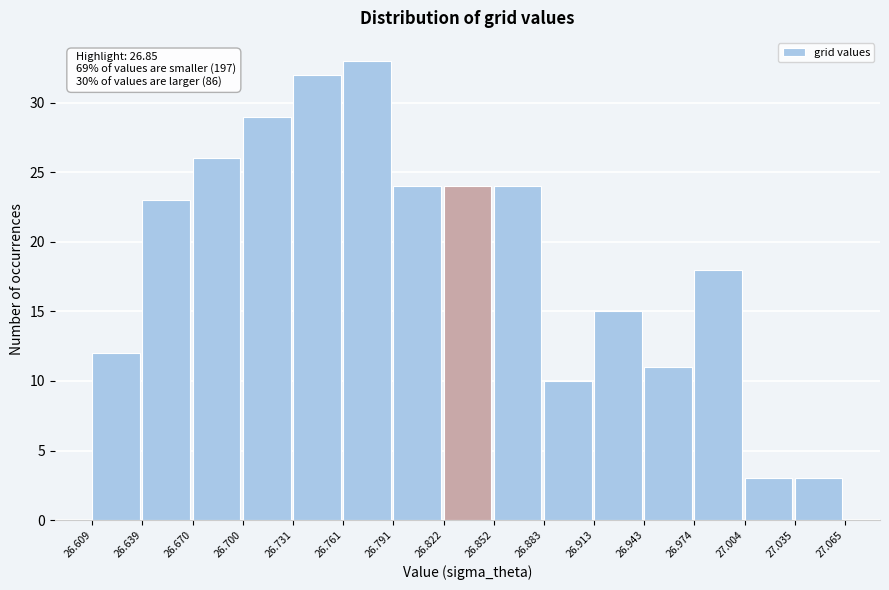

Which range on the x-axis has the tallest bar?

26.761 to 26.791